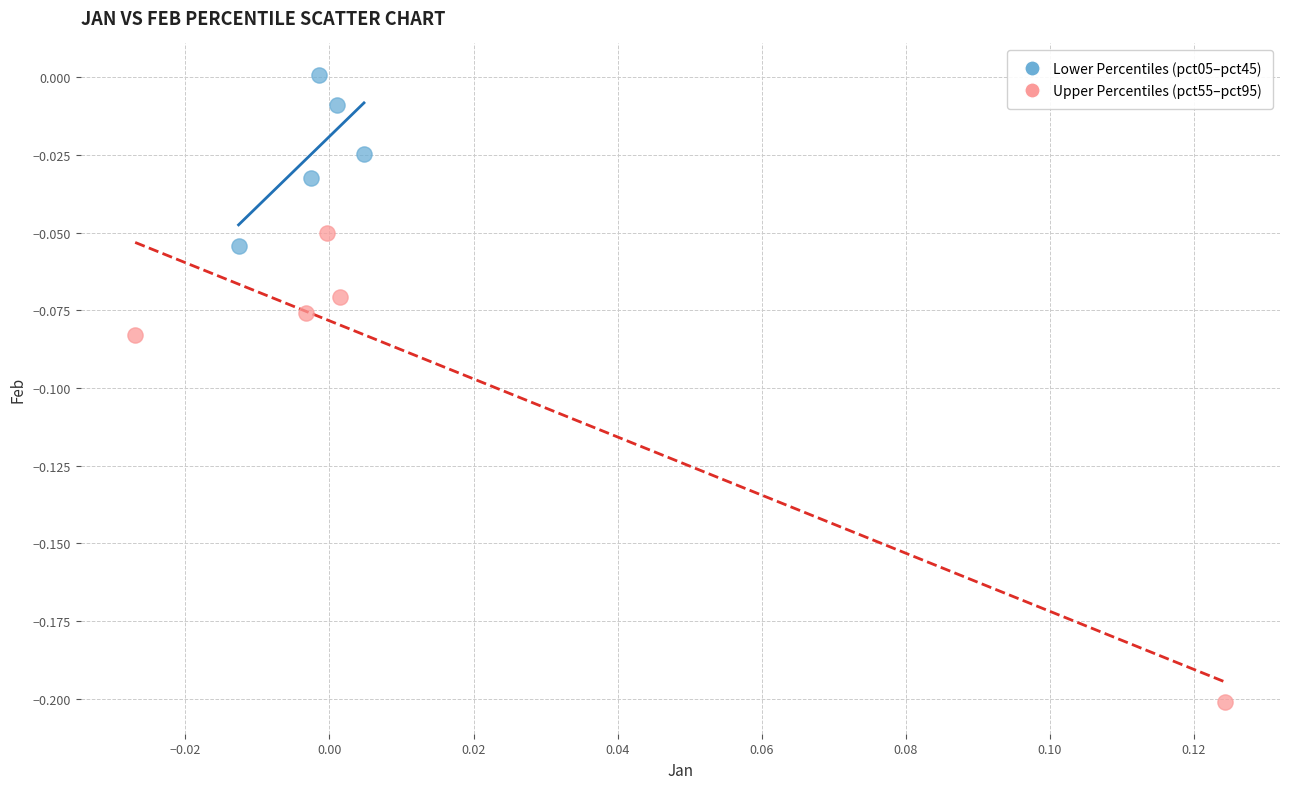

What are all the series names shown in the legend?

Lower Percentiles (pct05–pct45), Upper Percentiles (pct55–pct95)